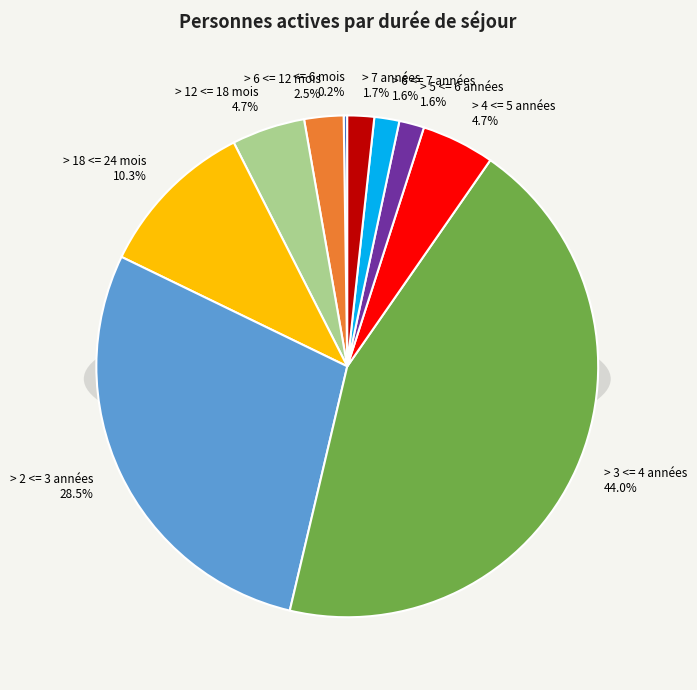

Which category has the smallest portion of the pie?

<= 6 mois